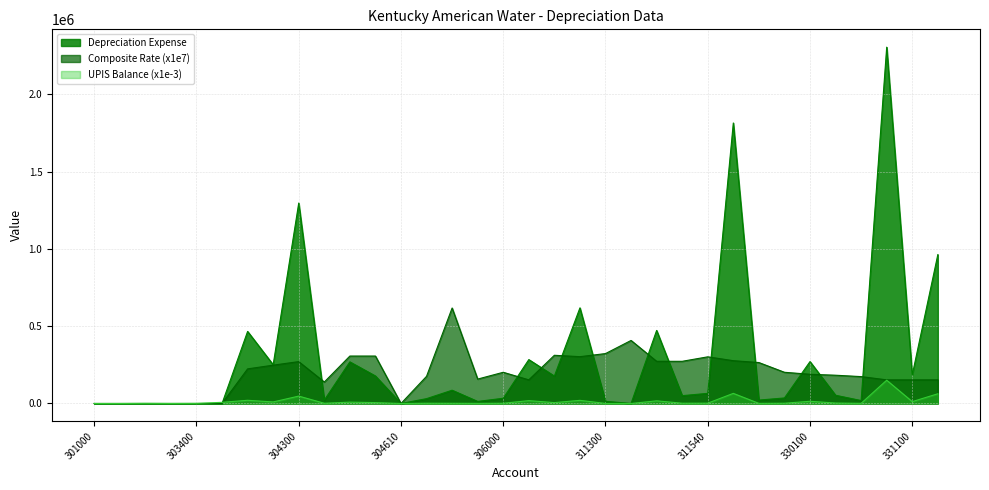

Reading right to left, list all the values displayed in this chart.

Composite Rate: 331200=153000.0	331100=153000.0	331001=153000.0	330400=174000.0	330200=183000.0	330100=189000.0	330000=202000.0	320200=265000.0	320100=277000.0	311540=302000.0	311530=273000.0	311520=273000.0	311400=408000.0	311300=323000.0	311200=303000.0	310000=312000.0	309000=153000.0	306000=202000.0	305000=158000.0	304800=618000.0	304700=176000.0	304610=0.0	304600=307000.0	304500=307000.0	304400=139000.0	304300=271000.0	304200=248000.0	304100=224000.0	303500=0.0	303400=0.0	303300=0.0	303200=0.0	302000=0.0	301000=0.0
UPIS Balance: 331200=62962.6	331100=12140.4	331001=150685.4	330400=1096.3	330200=2912.6	330100=14353.4	330000=1777.8	320200=833.3	320100=65522.4	311540=2174.6	311530=1856.4	311520=17320.7	311400=7.7	311300=432.5	311200=20421.0	310000=5691.2	309000=18567.2	306000=1680.5	305000=849.9	304800=1390.5	304700=1785.1	304610=0.0	304600=5803.9	304500=8774.0	304400=1593.4	304300=47854.2	304200=10116.1	304100=20819.8	303500=7549.9	303400=800.2	303300=277.2	303200=1119.3	302000=70.3	301000=37.5
Depreciation Expense: 331200=963327.6	331100=185748.0	331001=2305486.8	330400=19075.9	330200=53300.8	330100=271279.9	330000=35912.1	320200=22082.0	320100=1814969.5	311540=65674.2	311530=50680.2	311520=472854.6	311400=315.3	311300=13968.3	311200=618756.2	310000=177564.2	309000=284078.7	306000=33946.6	305000=13427.6	304800=85935.7	304700=31418.4	304610=0.0	304600=178179.8	304500=269363.0	304400=22148.5	304300=1296849.3	304200=250880.1	304100=466363.6	303500=0.0	303400=0.0	303300=0.0	303200=0.0	302000=0.0	301000=0.0